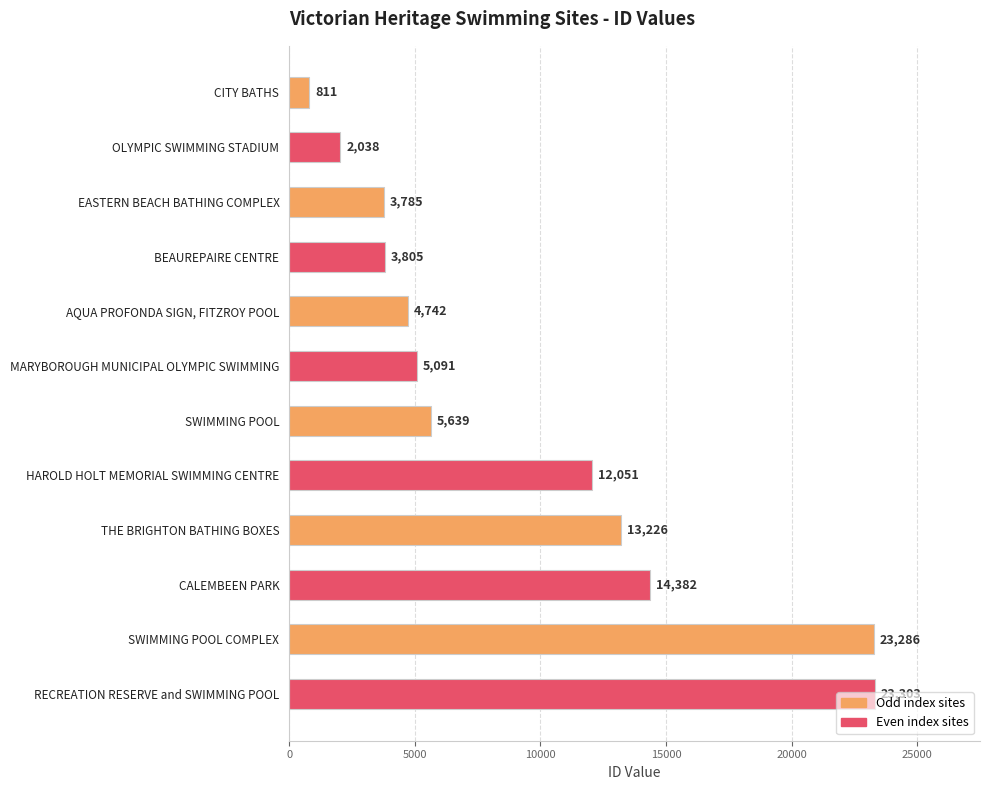

Between THE BRIGHTON BATHING BOXES and SWIMMING POOL, which is larger?

THE BRIGHTON BATHING BOXES